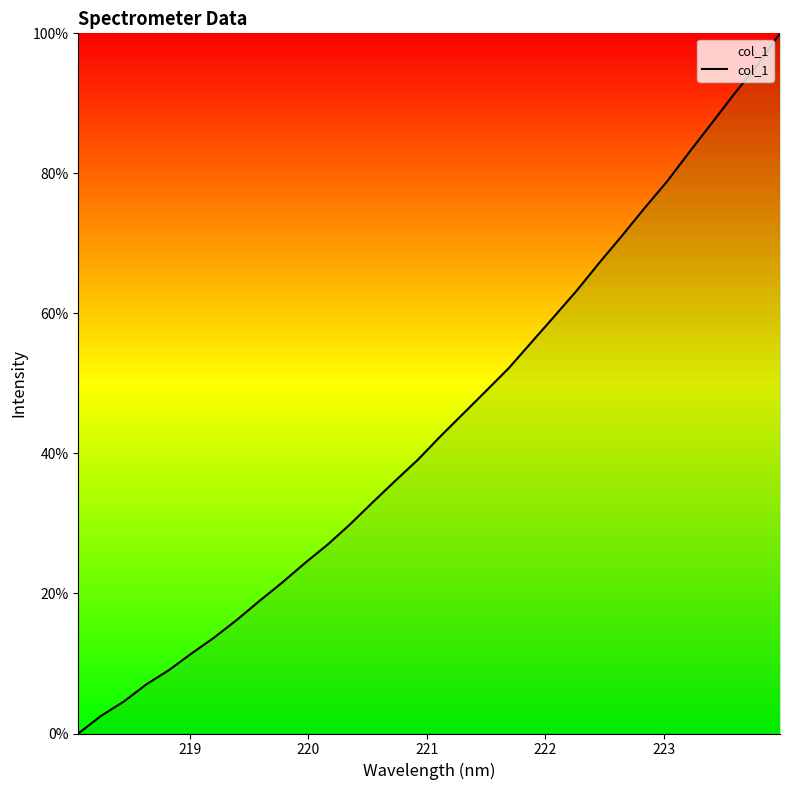

What is the average value?

0.4